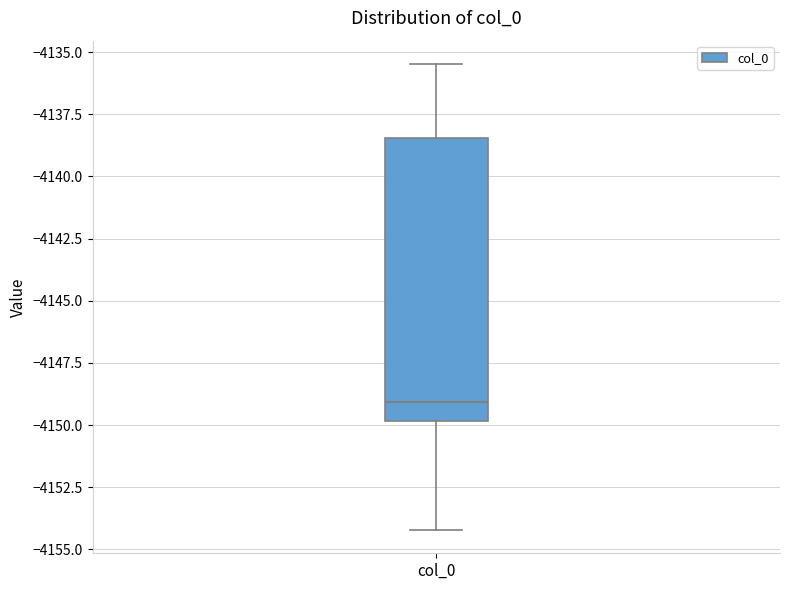

Where is the lower edge of the box for col_0 on the y-axis? The values are not printed on the chart, so give them approximately, as read against the axis.

-4150.0